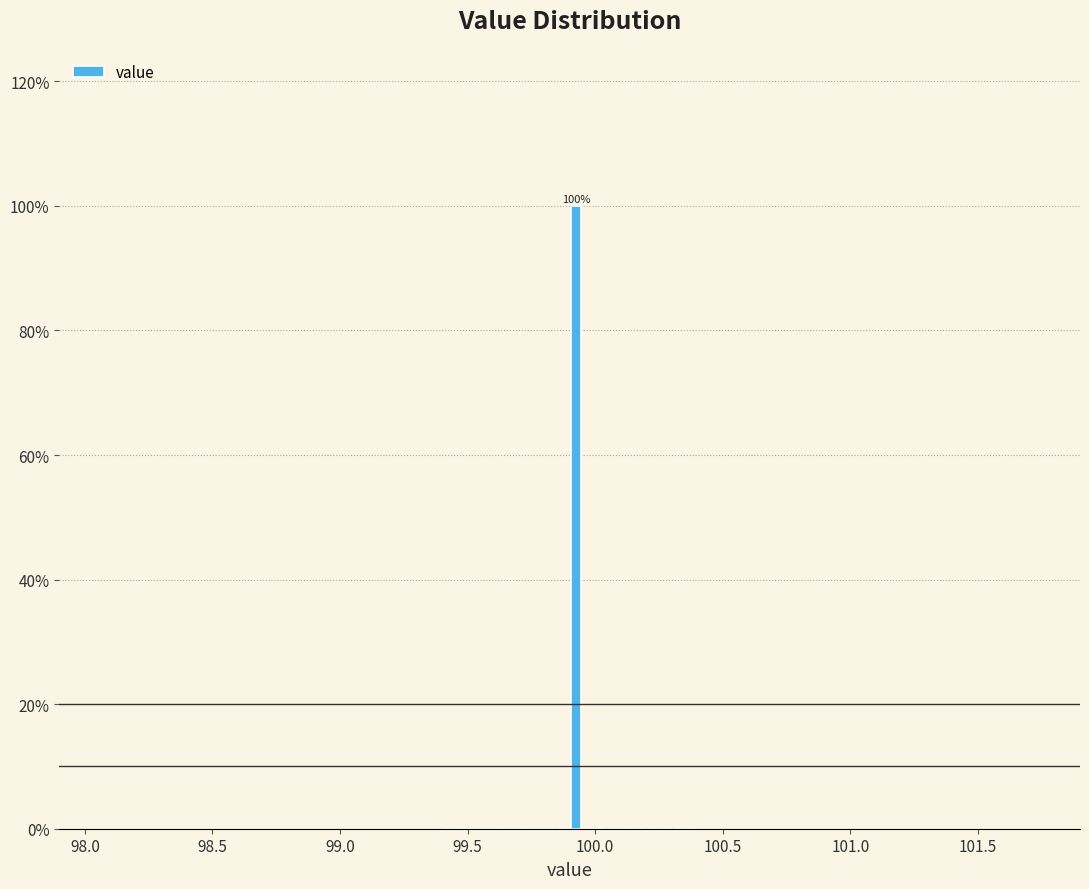

Around what value on the x-axis is the tallest bar? Give the approximate position of its centre, as read against the axis.

99.95